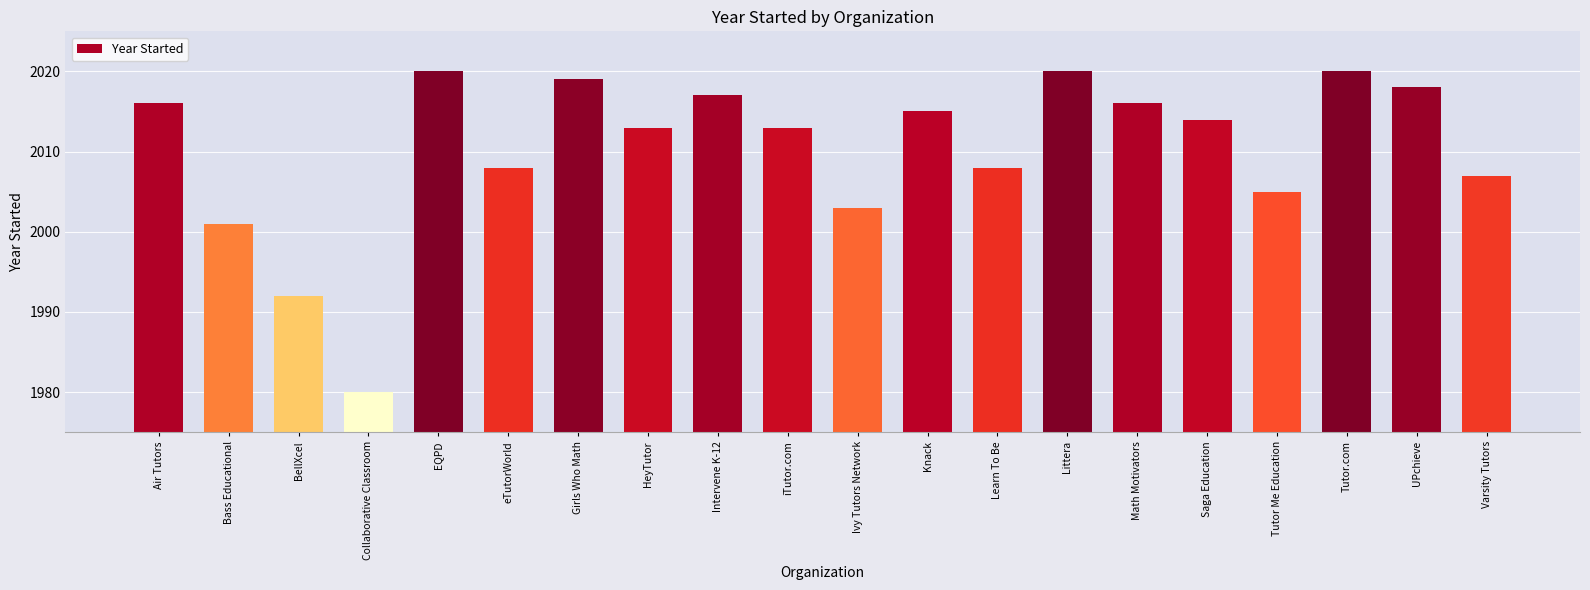

Are the bars horizontal?

No